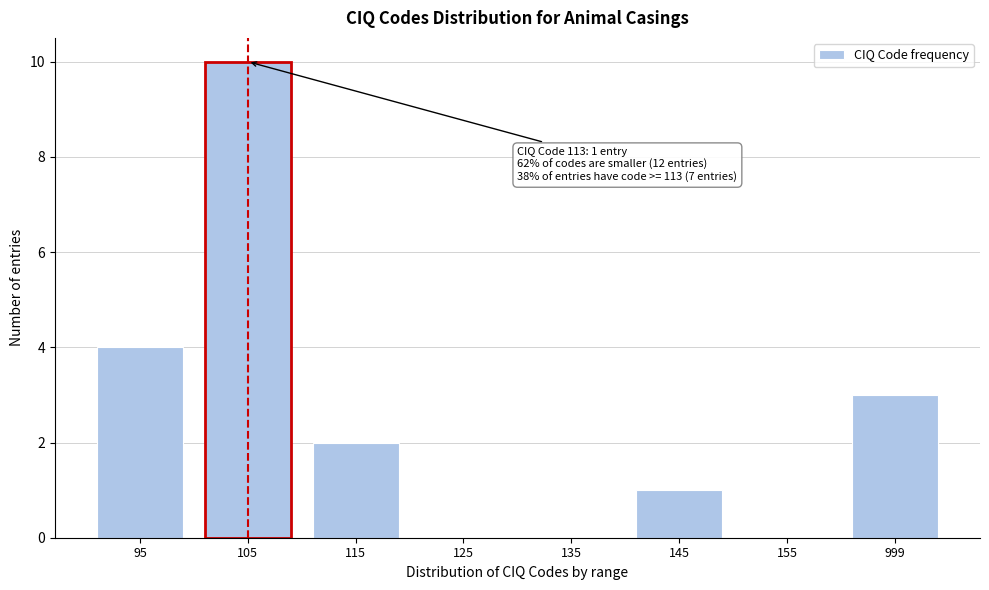

Reading left to right, what are all the values shown in this chart?

95=4	105=10	115=2	125=0	135=0	145=1	155=0	999=3